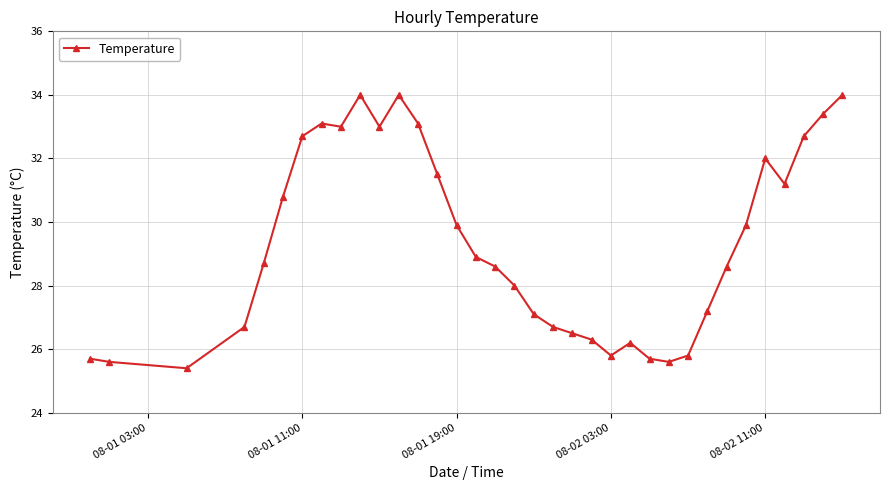

What is the average value?

29.4